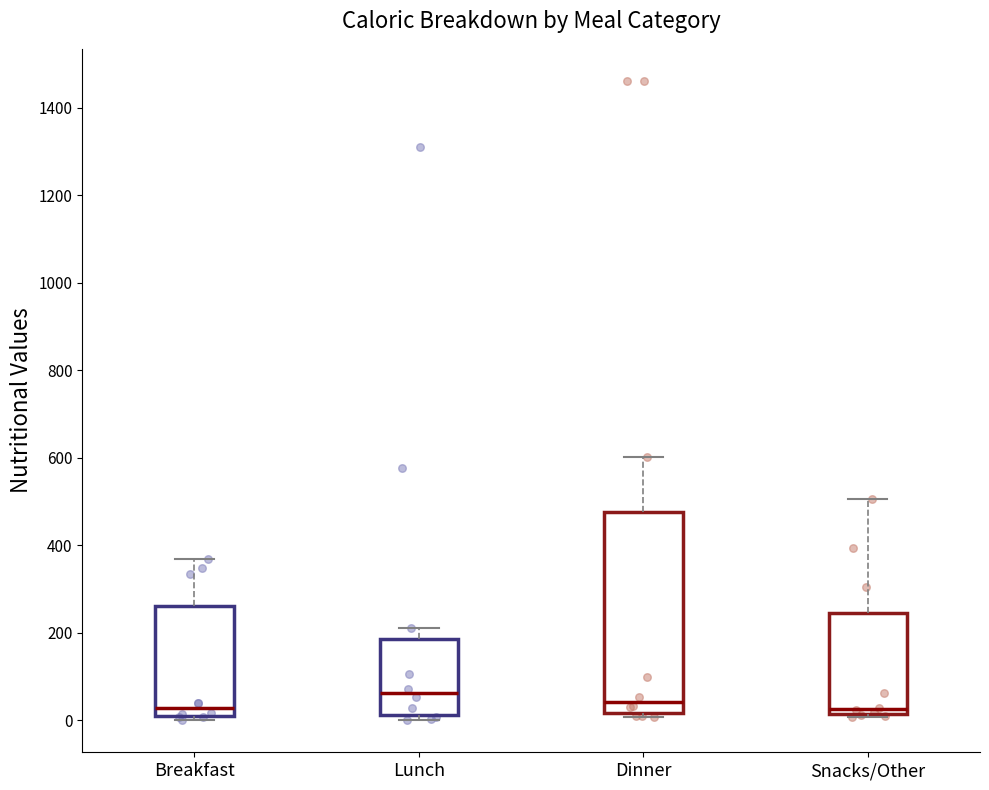

Comparing the boxes themselves (not the whiskers), which one is the tallest?

Dinner